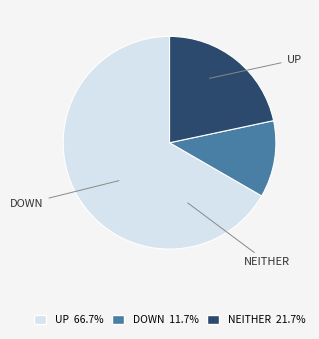

Which category accounts for the majority?

up